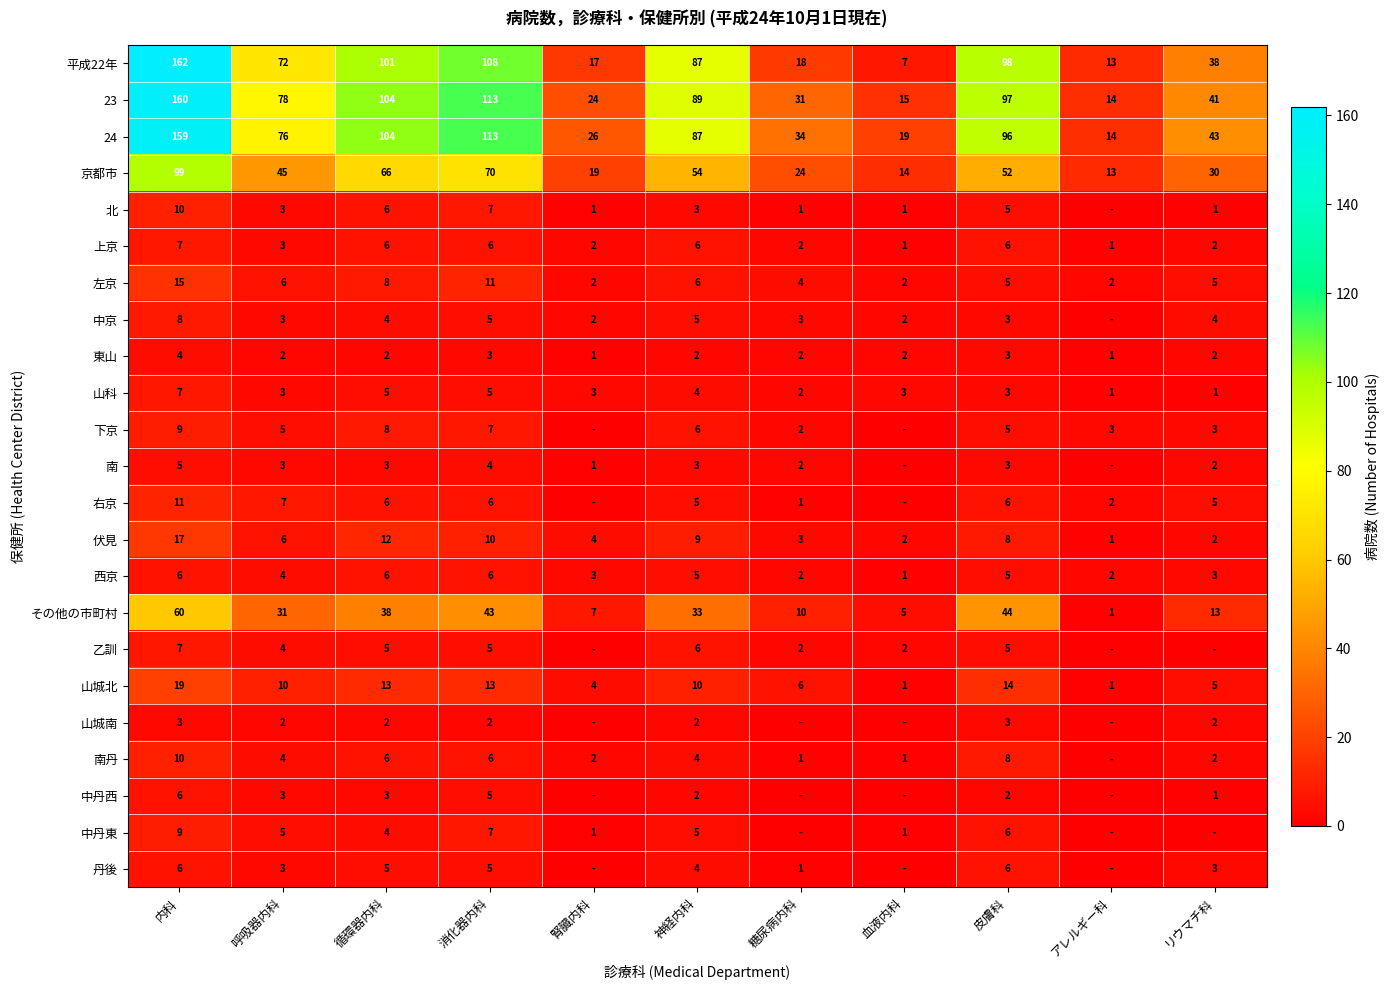

Count the number of categories in the chart.

11